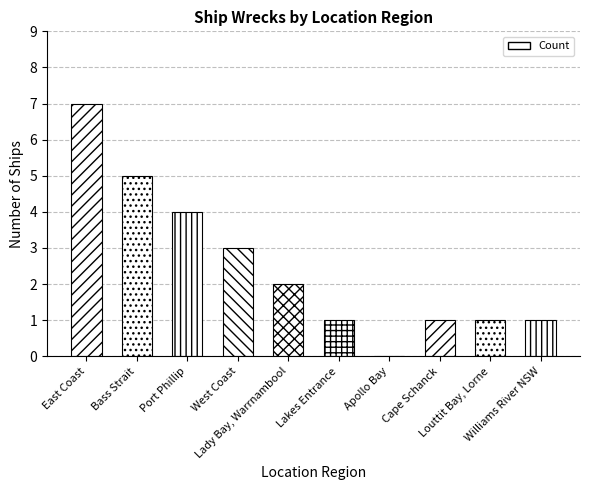

What is the maximum value shown in the chart?

7